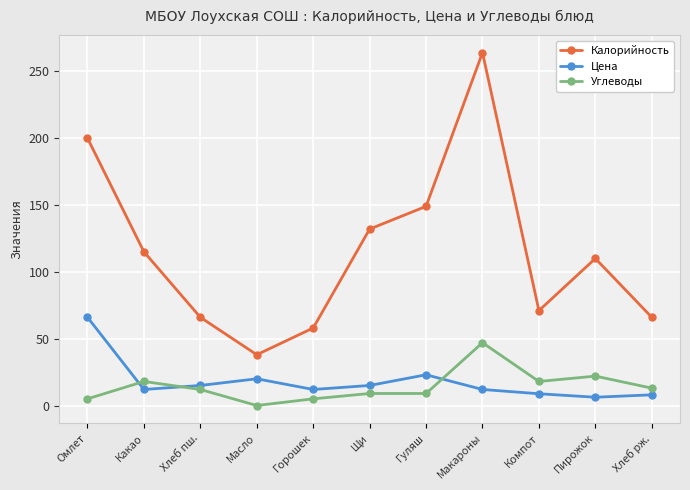

Between Макароны and Пирожок, which series saw the biggest shift?

Калорийность